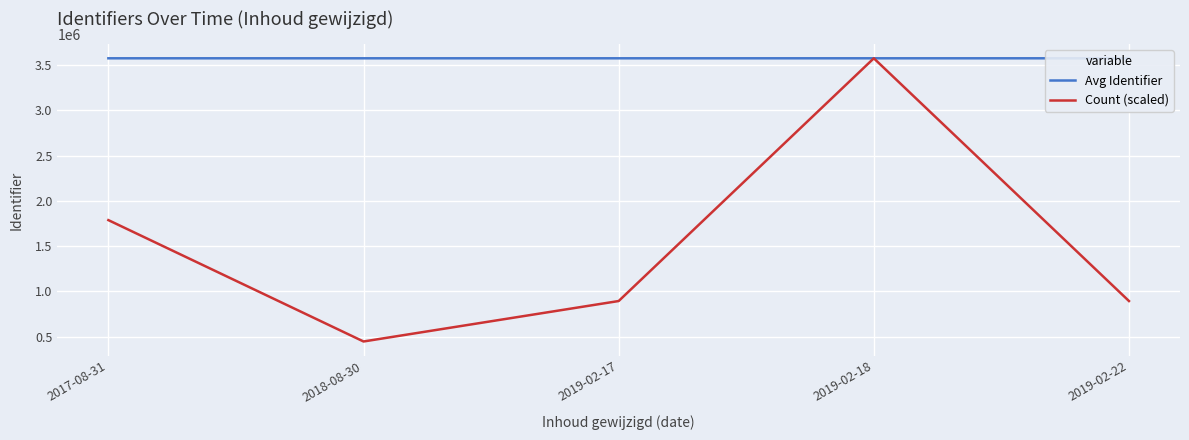

What is the total value across all series at 2019-02-22?

4470361.0